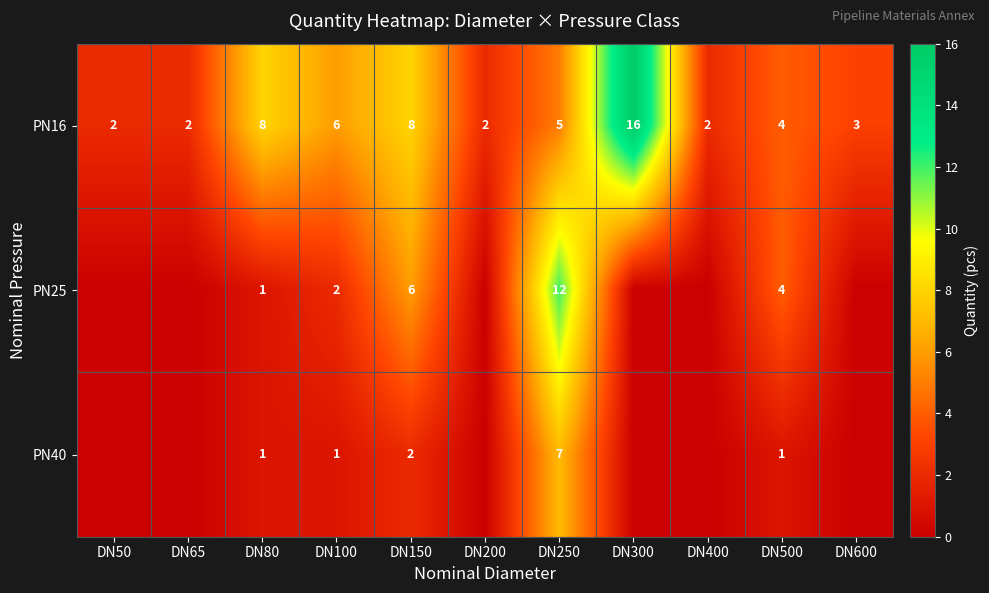

Is the value of PN40 at DN250 greater than the value of PN16 at DN500?

Yes